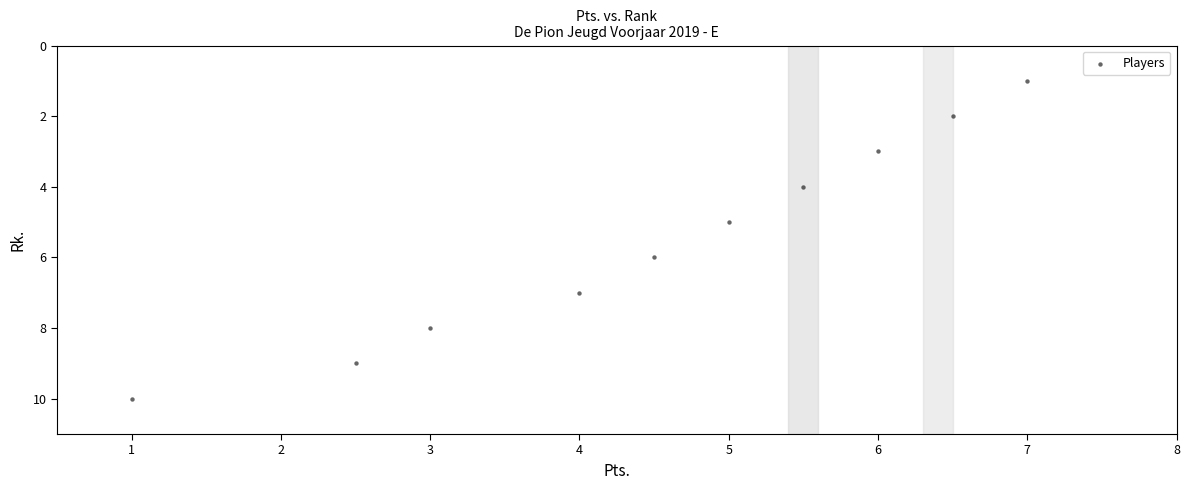

What is the average Y value?

6